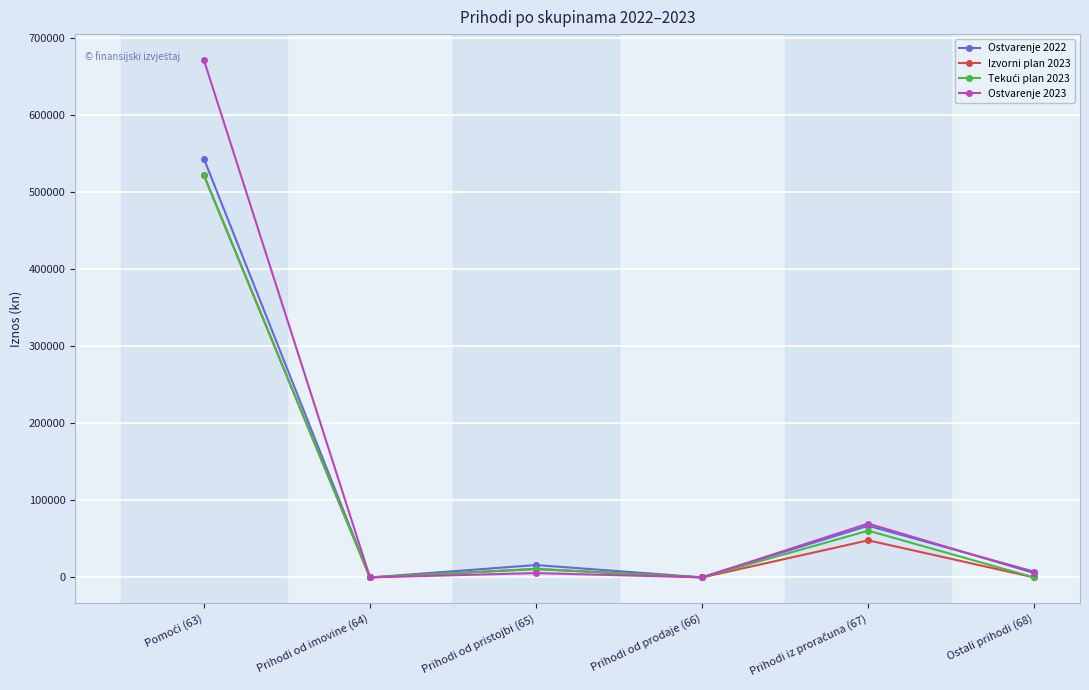

The Ostvarenje 2022 series shows 0.1 at Prihodi od imovine (64). True or false?

True